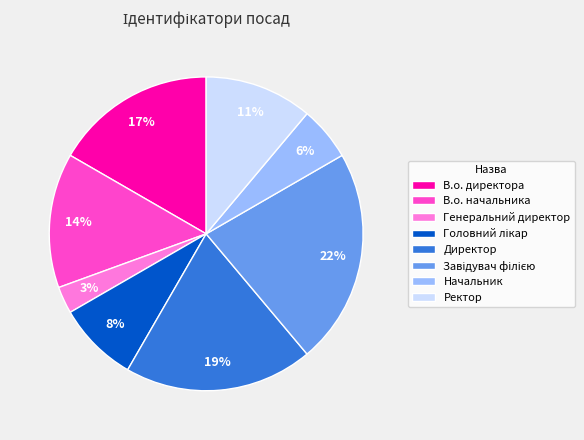

The В.о. начальника slice represents 14% of the pie. True or false?

True